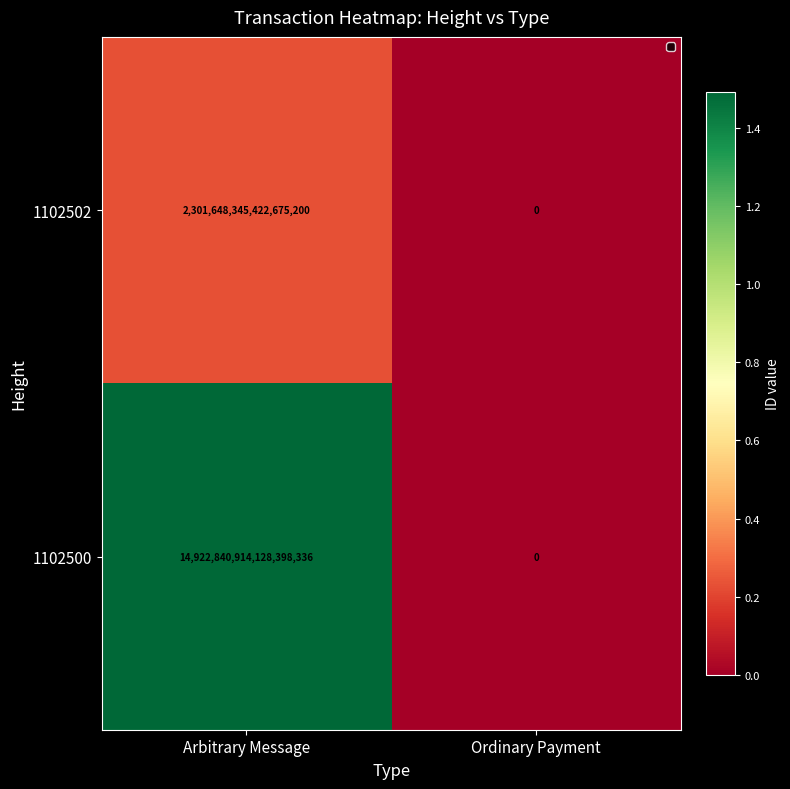

List the labels in order of 1102500 value, largest first.

Arbitrary Message, Ordinary Payment